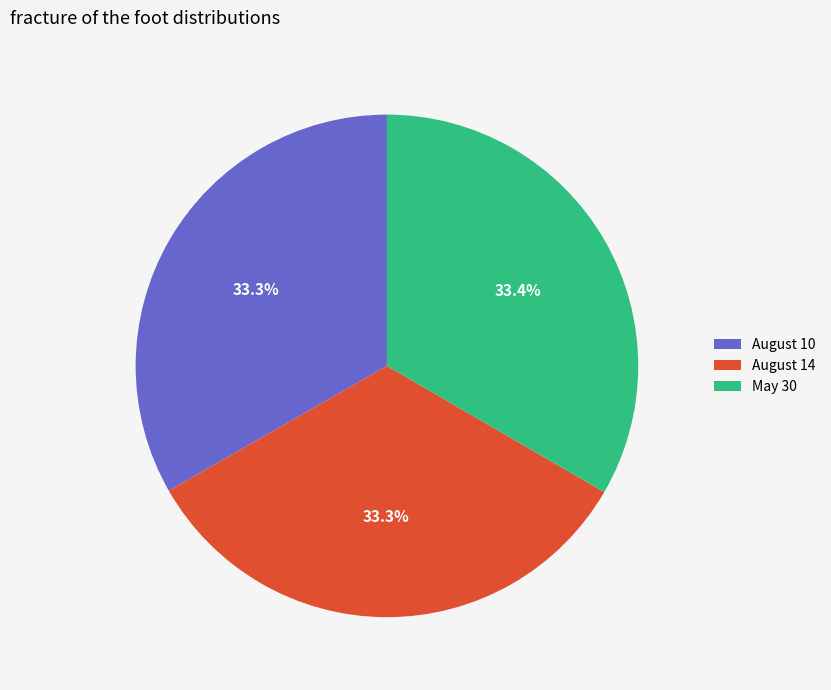

What is the ratio of the value at August 10 to the value at May 30?

1.0